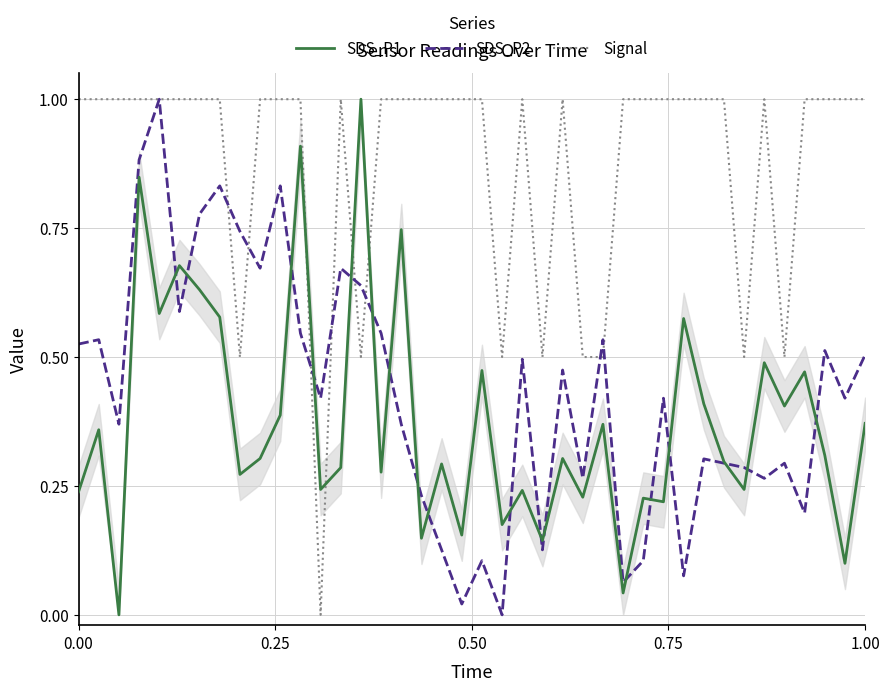

What is the greatest value displayed?

1.0